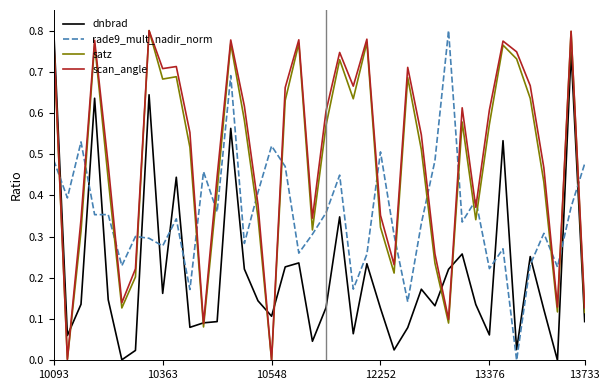

After their last crossing, which series has the higher values: satz or dnbrad?

satz